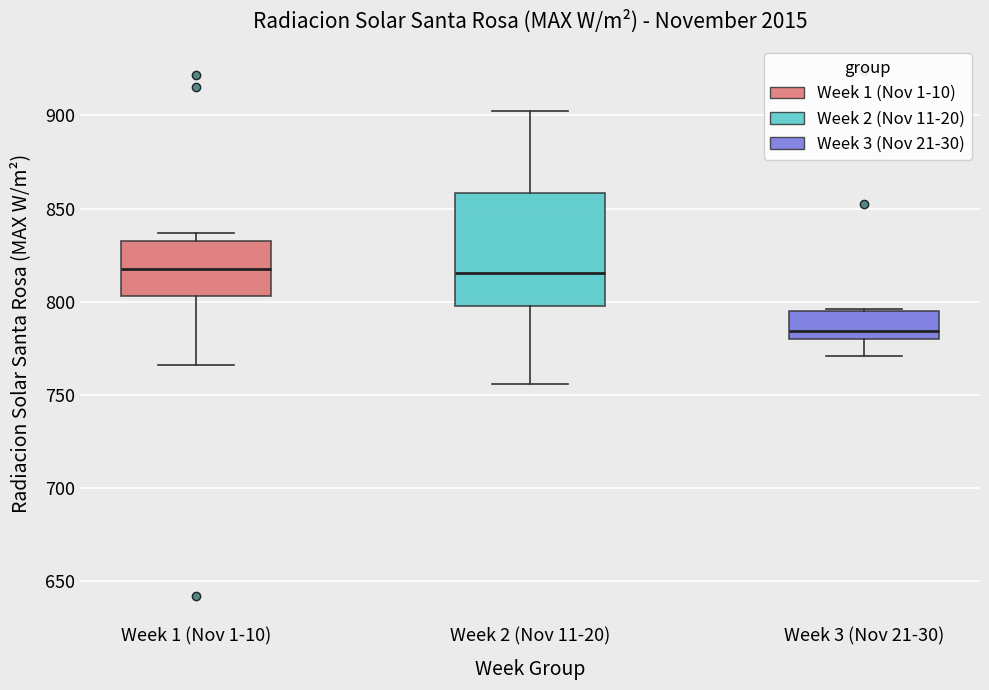

Where does the lower whisker of the box for Week 1 (Nov 1-10) end on the y-axis? The values are not printed on the chart, so give them approximately, as read against the axis.

765